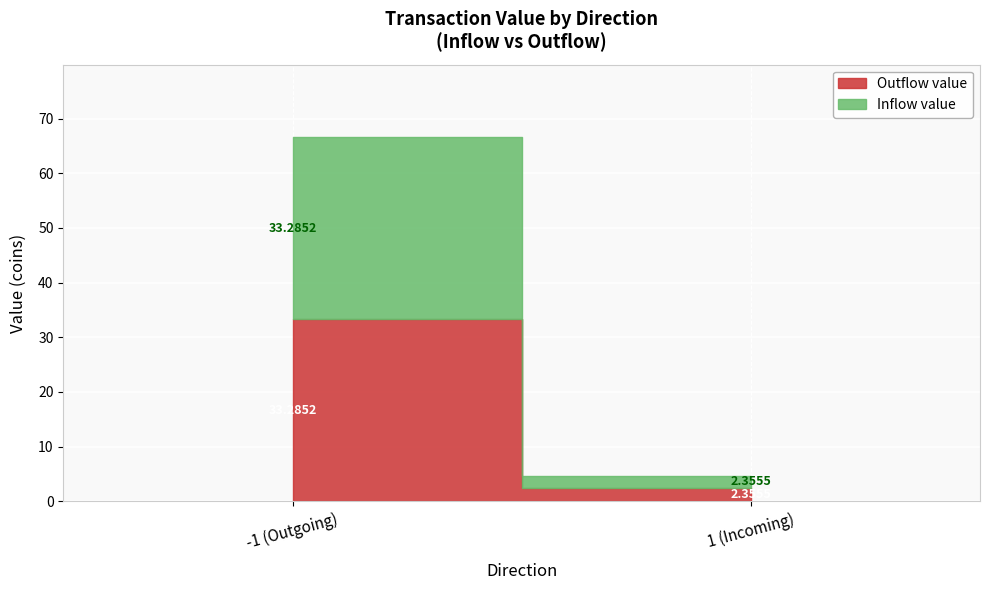

What are all the series names shown in the legend?

Inflow value, Outflow value